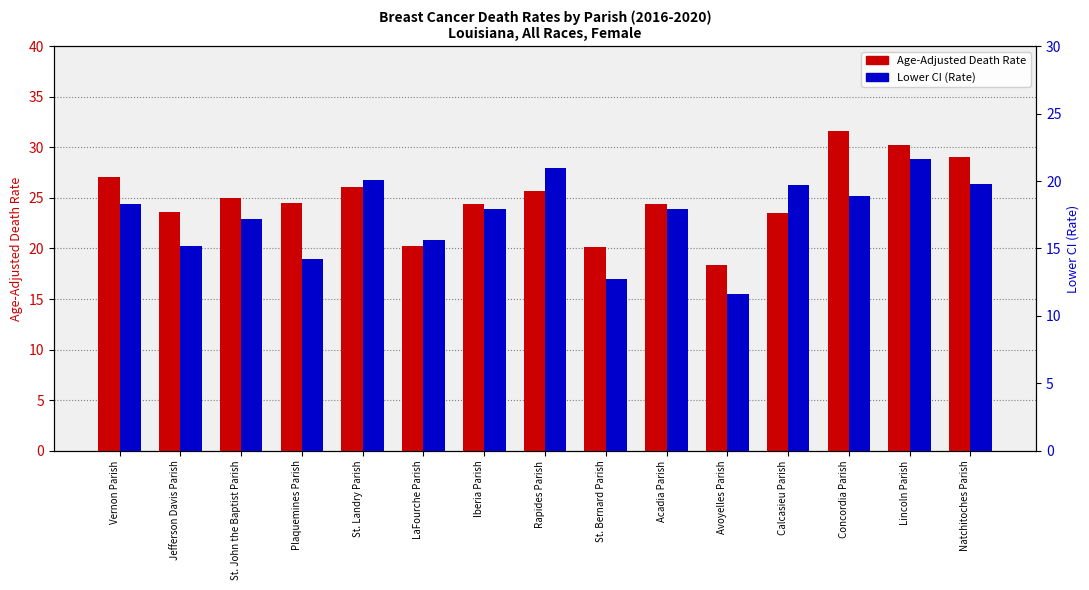

At which label is Lower CI (Rate) closest to 16?

LaFourche Parish